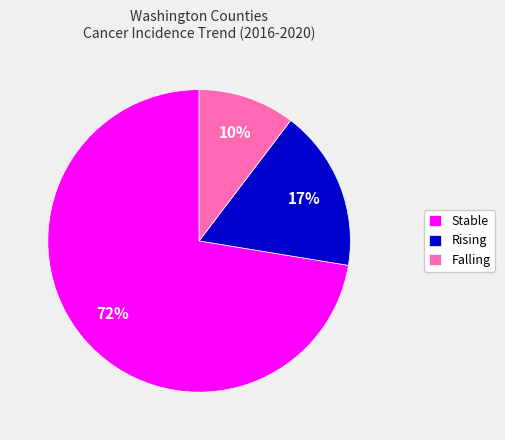

Do Stable and Rising together represent more than half of the pie?

Yes